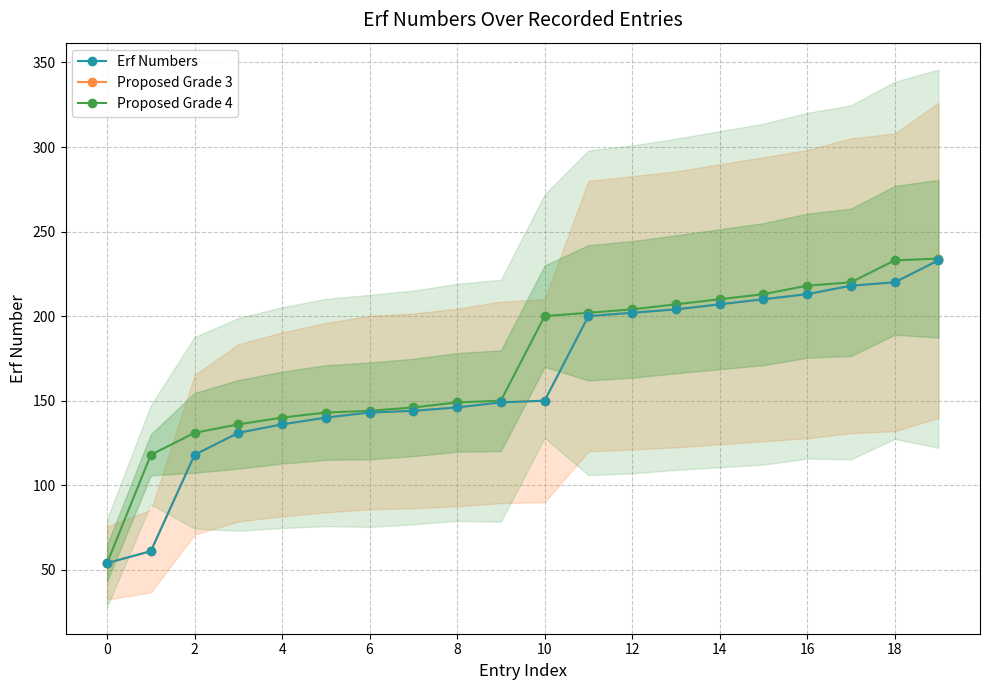

How many lines are shown in the chart?

3